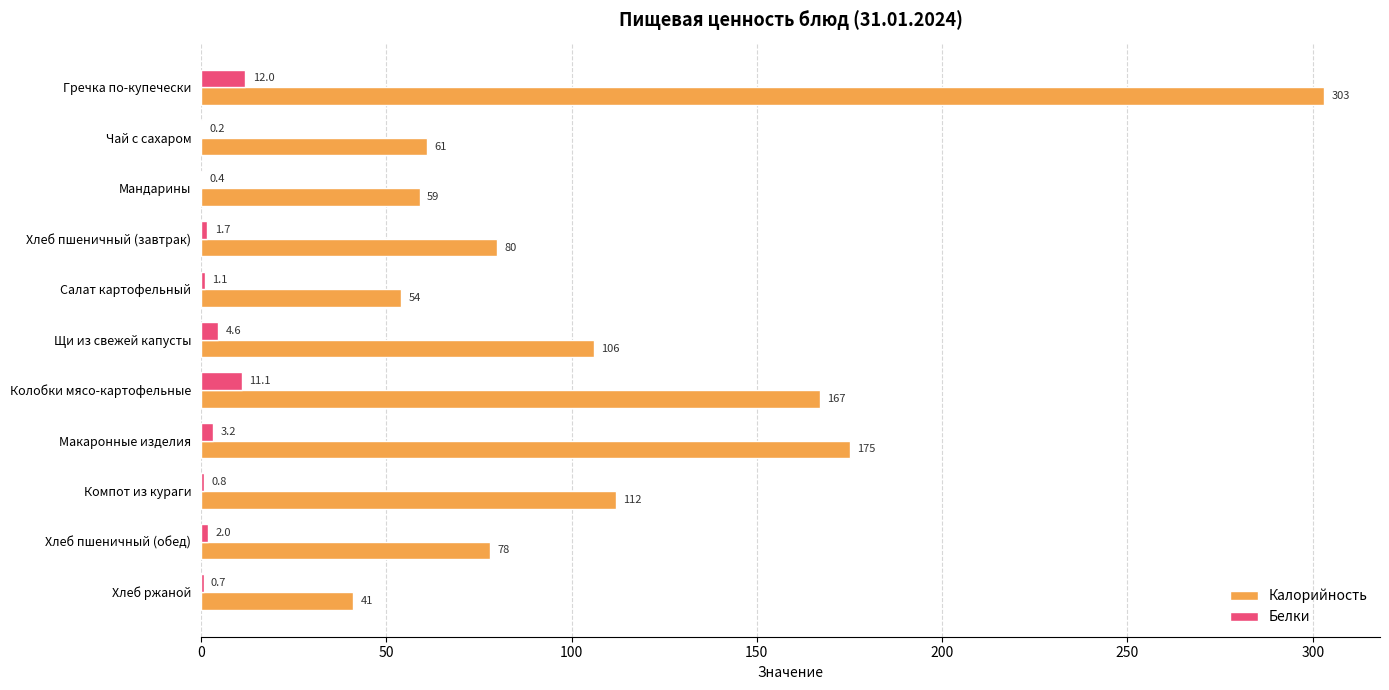

How many categories are shown in the chart?

11